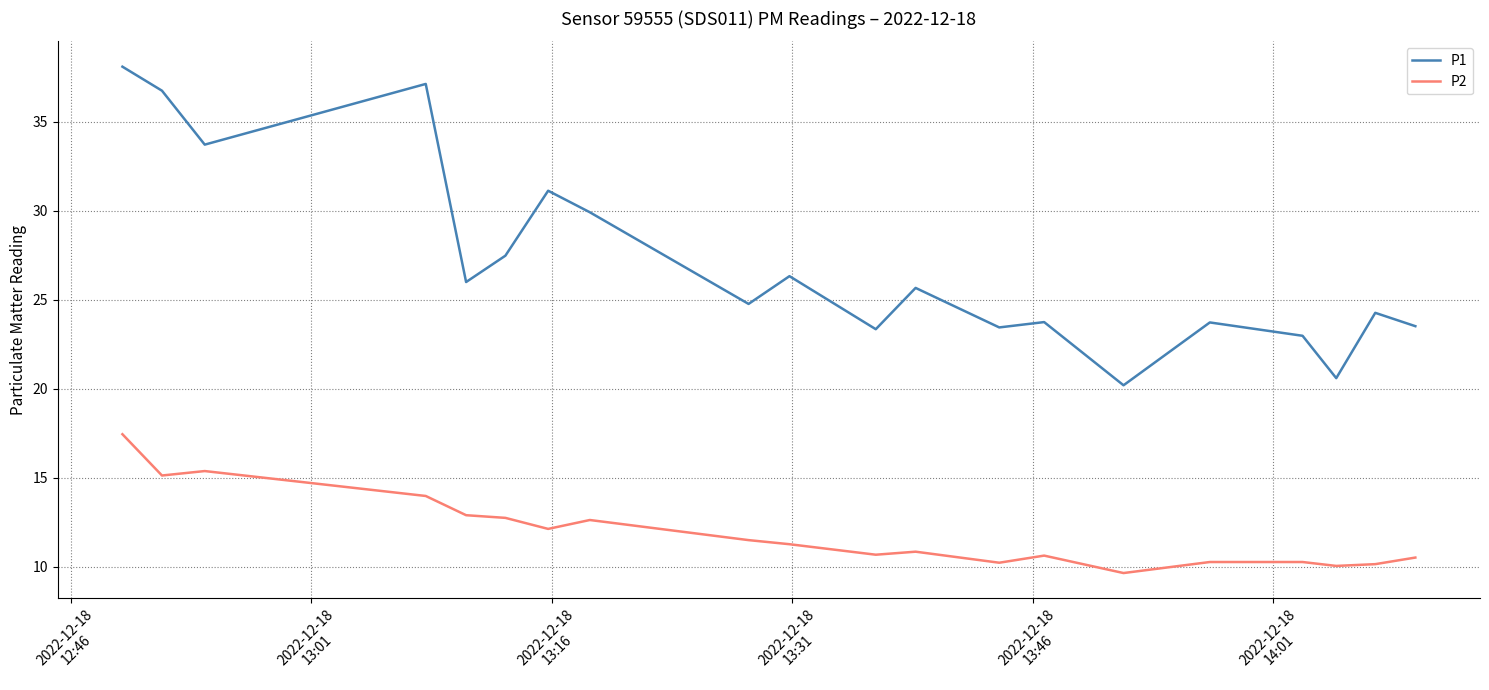

True or false: P1 and P2 cross at least once.

False